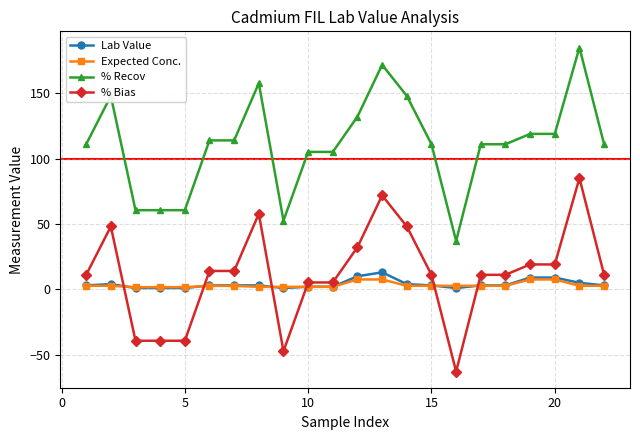

What is the value of the Expected Conc. point at the 20th from the left?

7.6